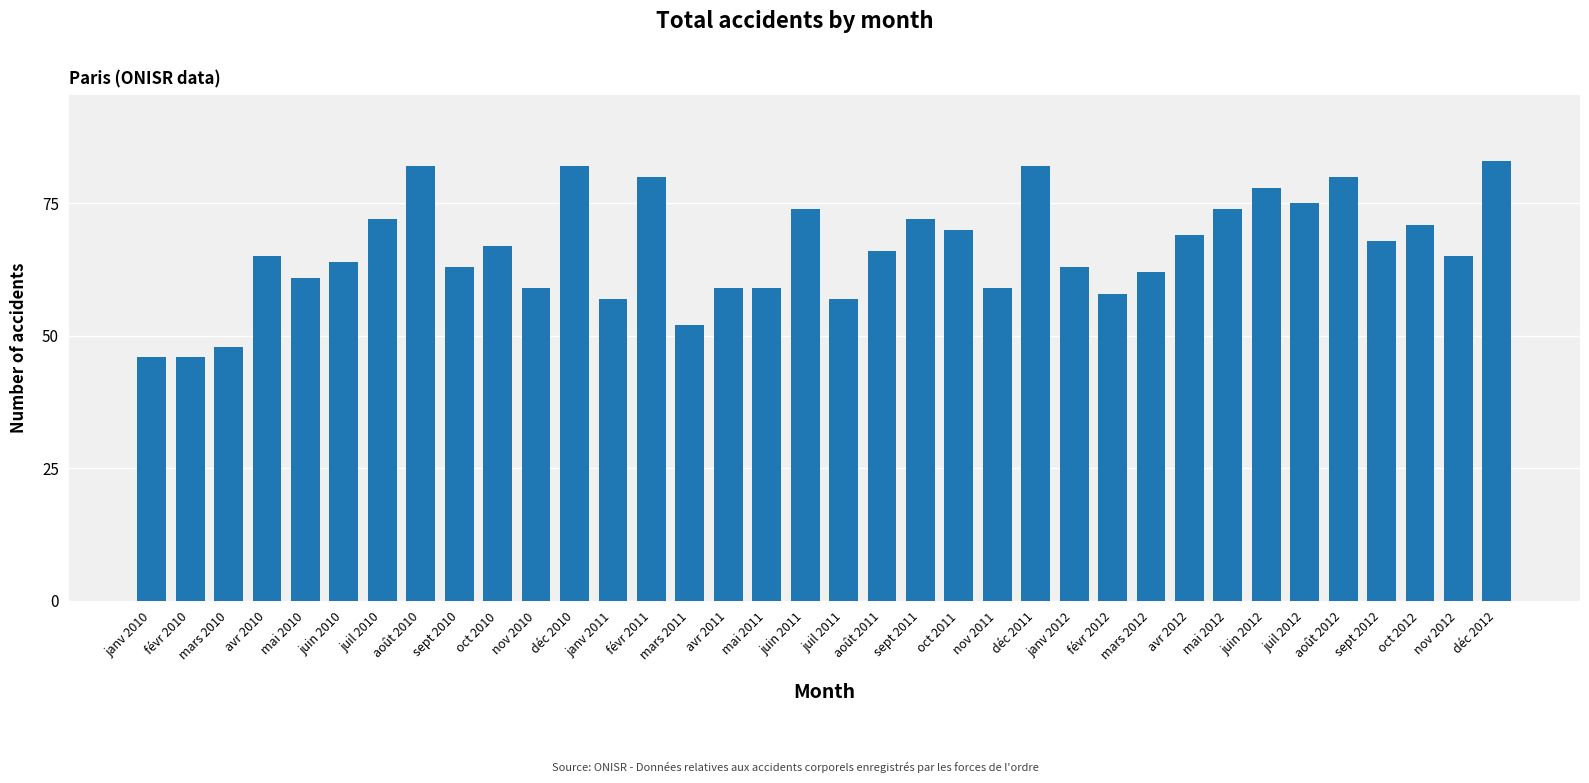

Which has a higher value, janv 2010 or mai 2012?

mai 2012